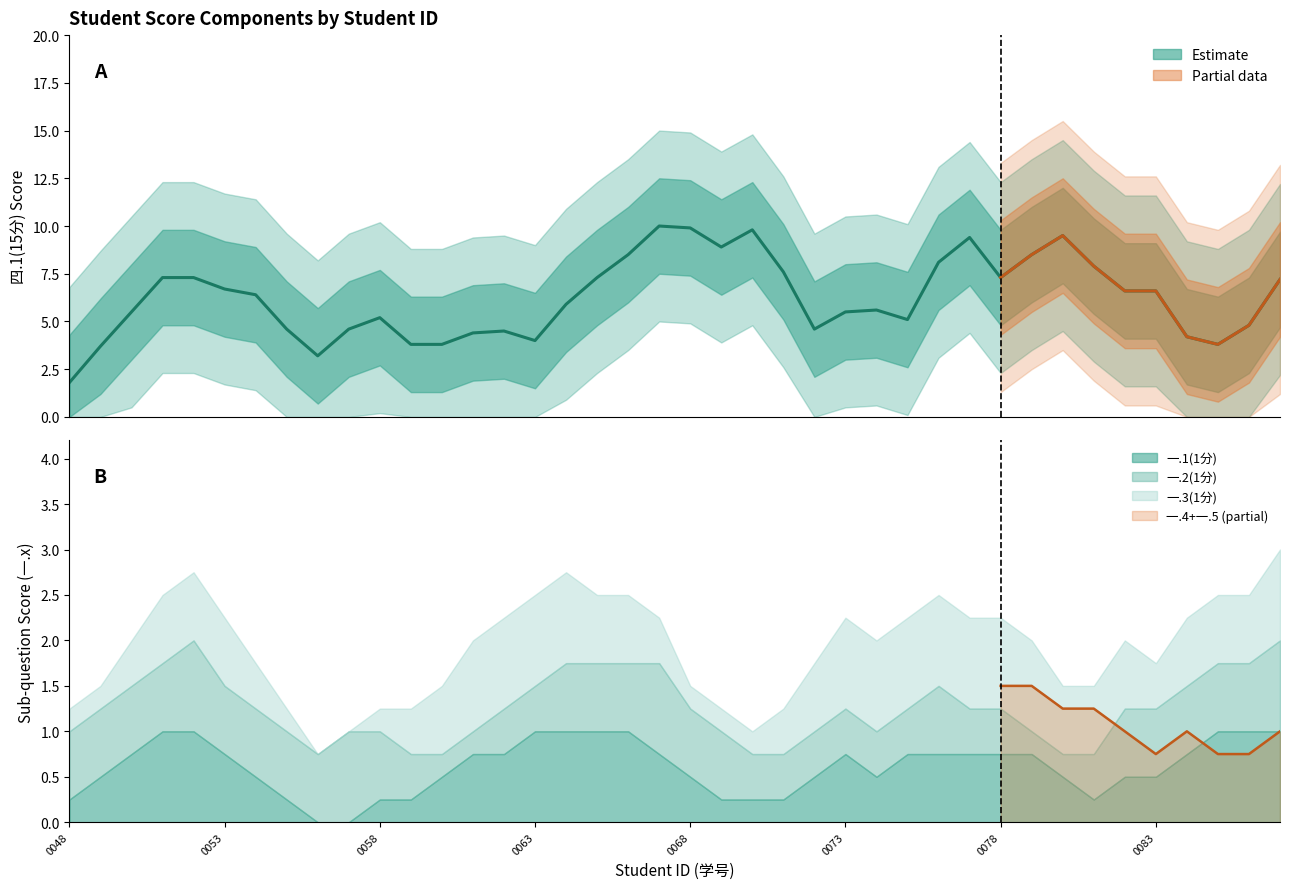

Reading left to right, list all the values displayed in this chart.

1.8	3.7	5.5	7.3	7.3	6.7	6.4	4.6	3.2	4.6	5.2	3.8	3.8	4.4	4.5	4.0	5.9	7.3	8.5	10.0	9.9	8.9	9.8	7.6	4.6	5.5	5.6	5.1	8.1	9.4	7.3	8.5	9.5	7.9	6.6	6.6	4.2	3.8	4.8	7.2